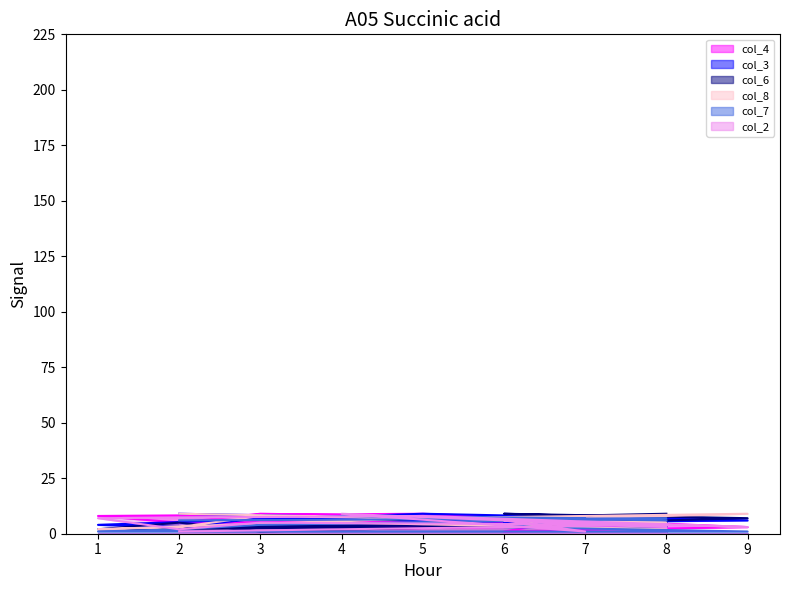

Rank the series at 6 from highest to lowest value.

col_6, col_8, col_2, col_3, col_7, col_4